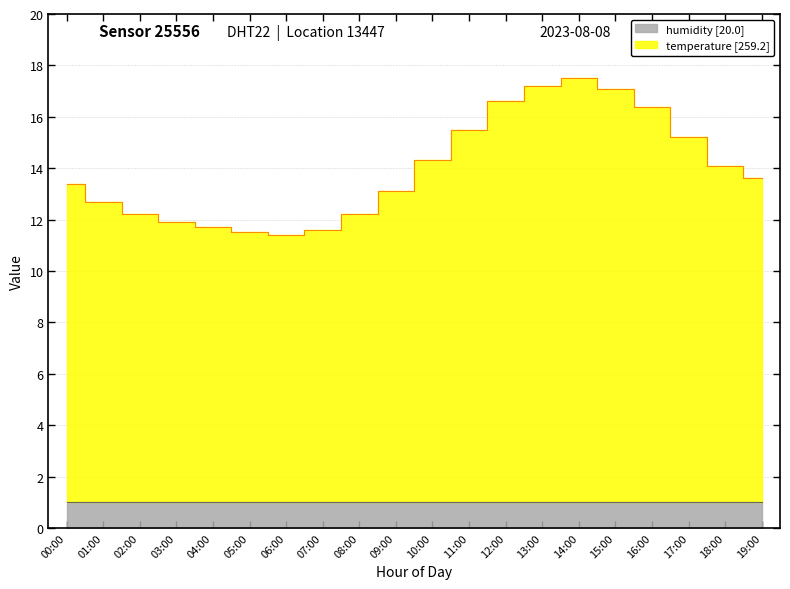

What is the label of the 20th point from the left?

19:00